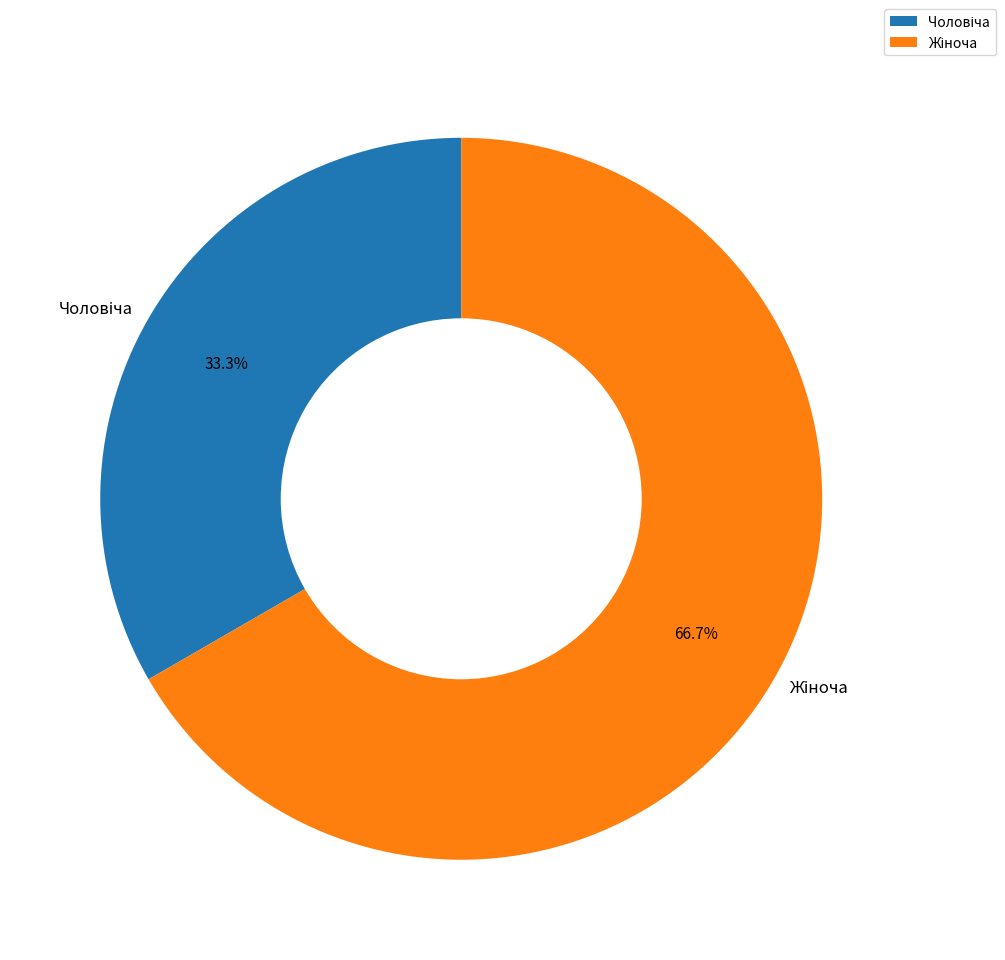

Does any single category account for the majority?

Yes